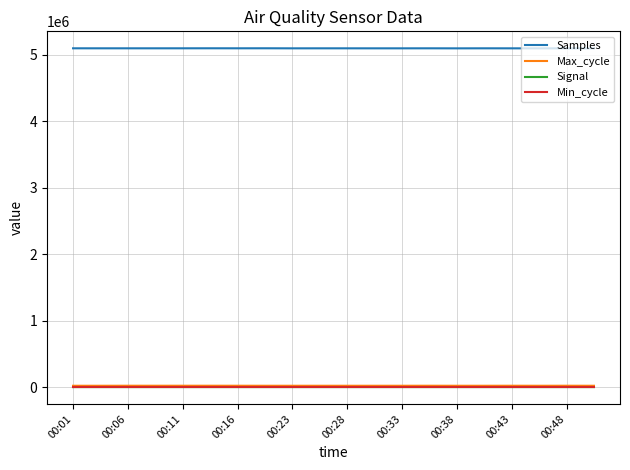

True or false: Samples and Max_cycle intersect in this chart.

False